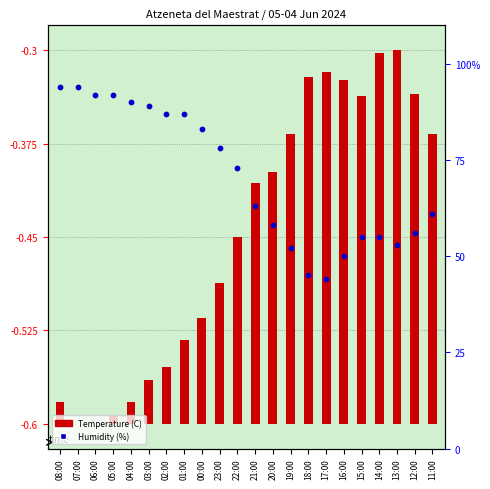

What are all the series names shown in the legend?

Temperature (C), Humidity (%)